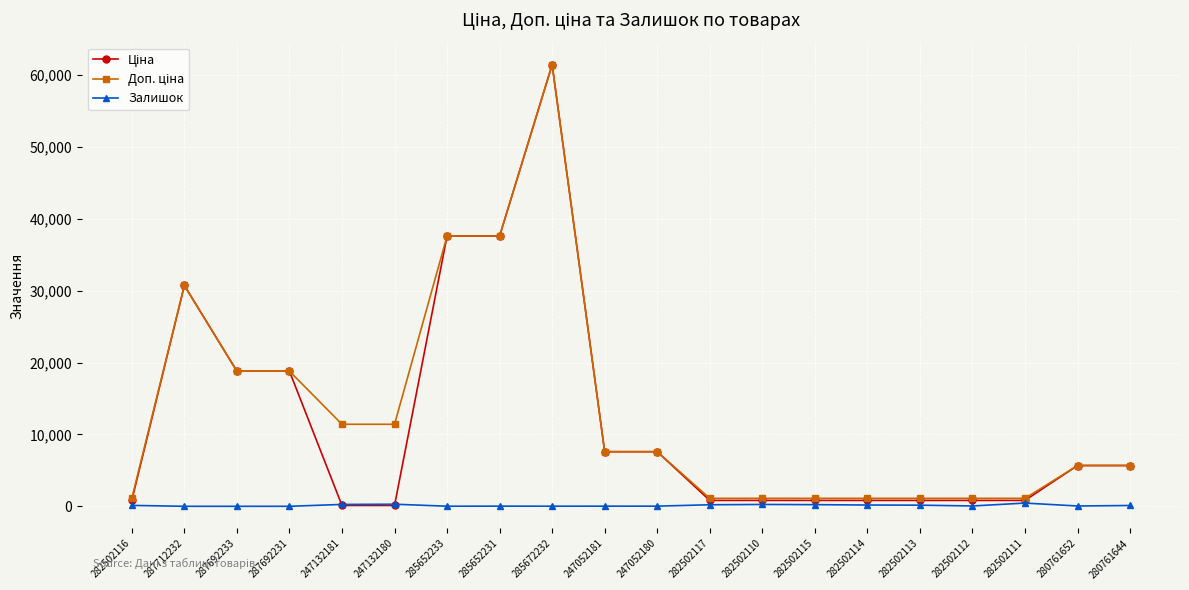

True or false: Залишок has more than 0 interior local peaks.

True